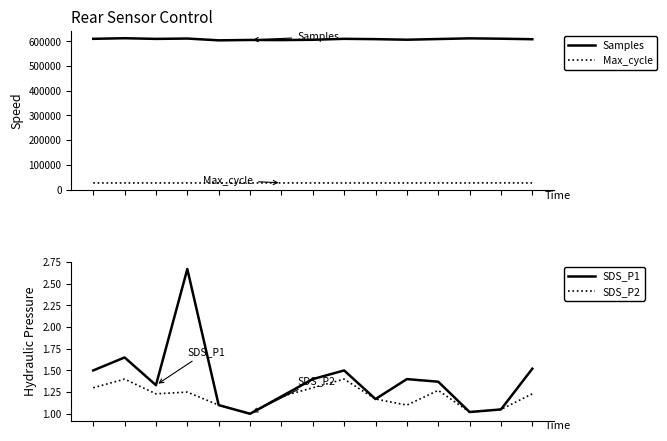

How many data points in SDS_P1 are above 1?

14